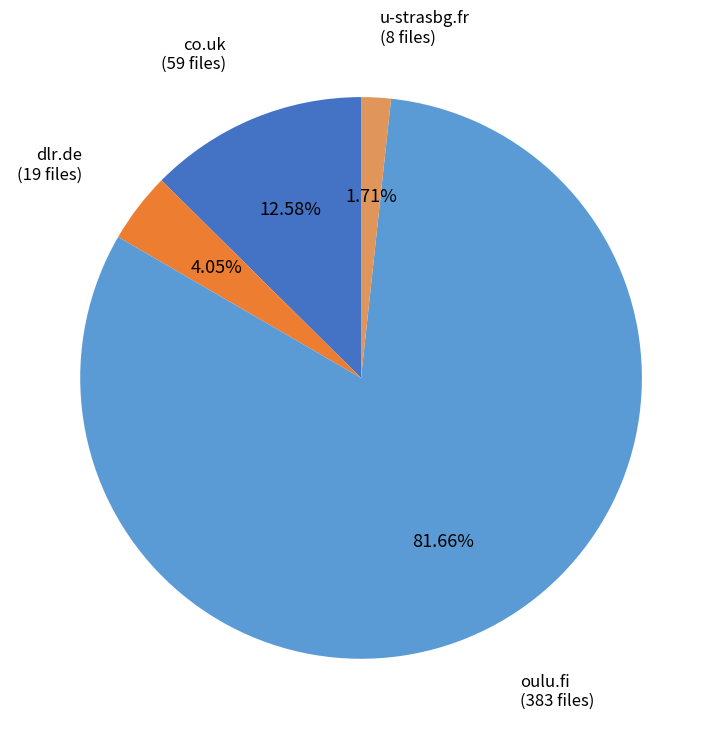

Rank the categories by value from highest to lowest.

oulu.fi, co.uk, dlr.de, u-strasbg.fr